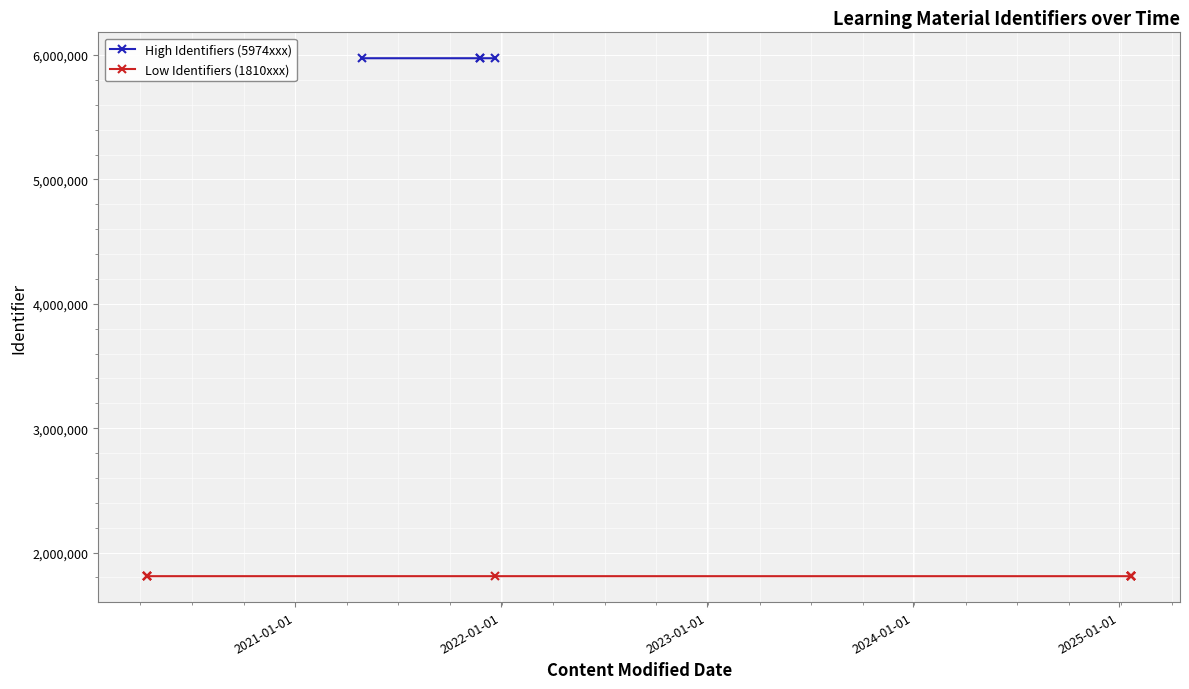

How many points are higher than both their immediate neighbors (excluding endpoints)?

1